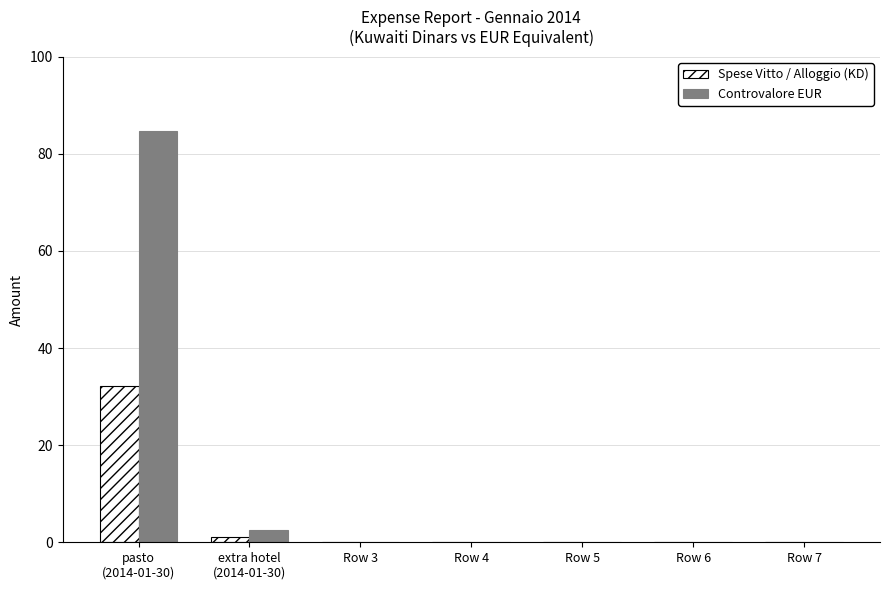

The value of Controvalore EUR at Row 5 is -47.5. True or false?

False